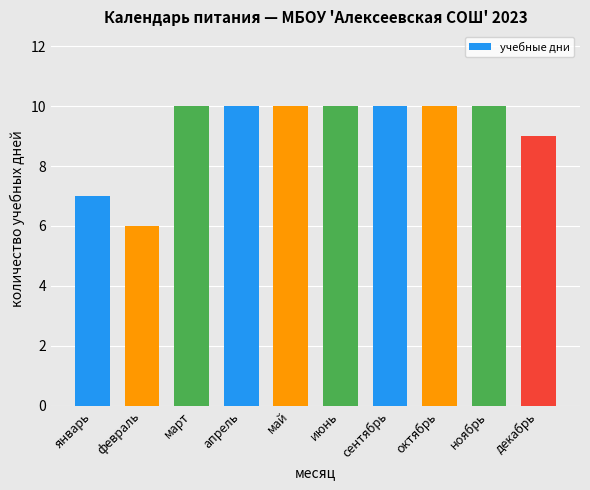

Approximately how many times larger is the value at январь compared to сентябрь?

0.7